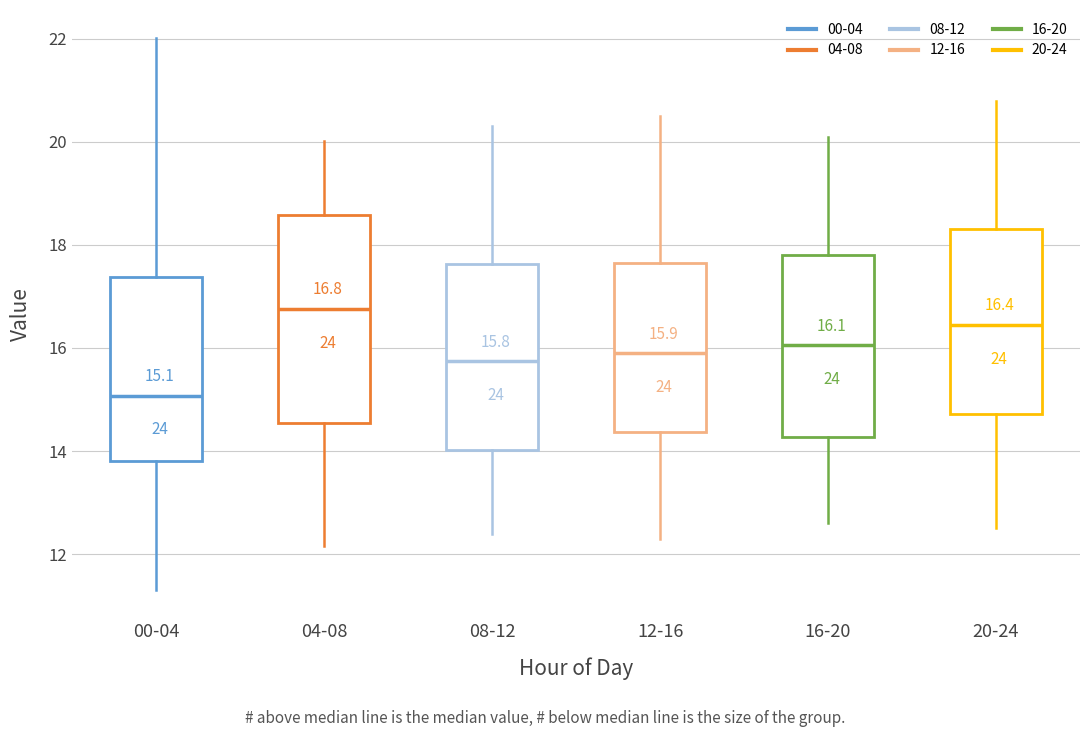

Which box's median line is the highest?

04-08